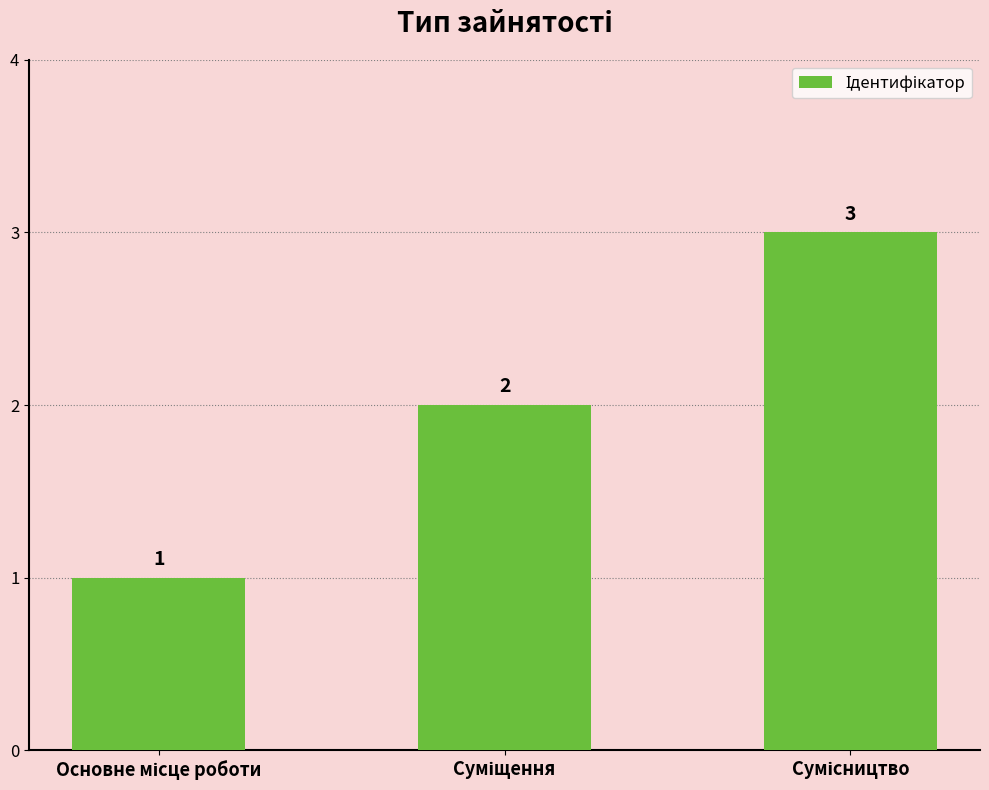

How many bars are there in total?

3